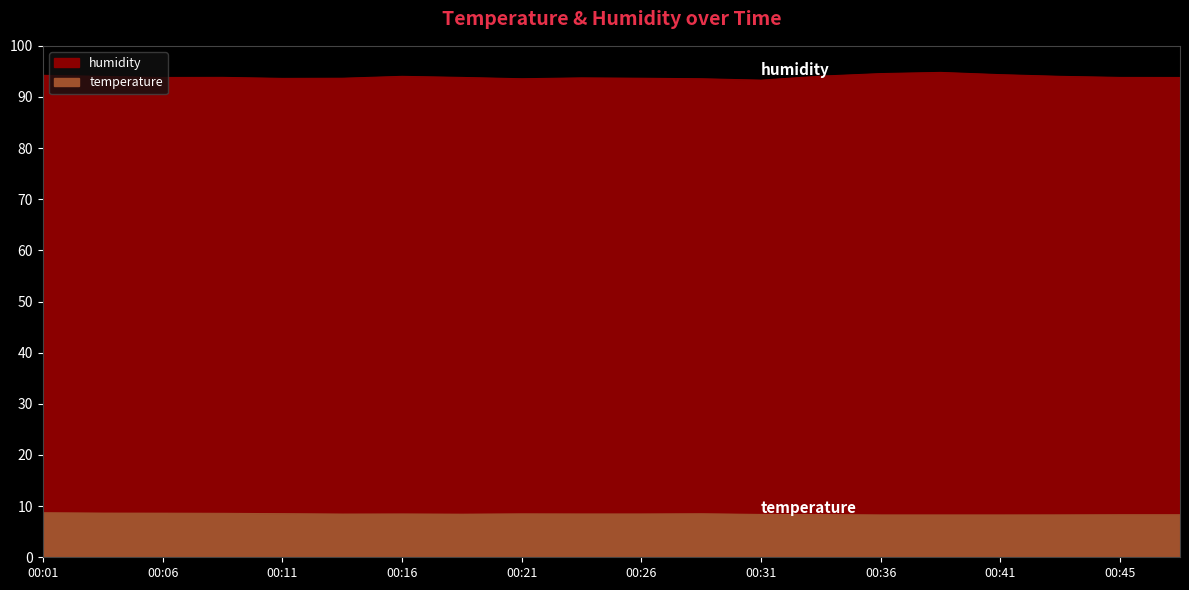

How many temperature values are between 8 and 9?

20